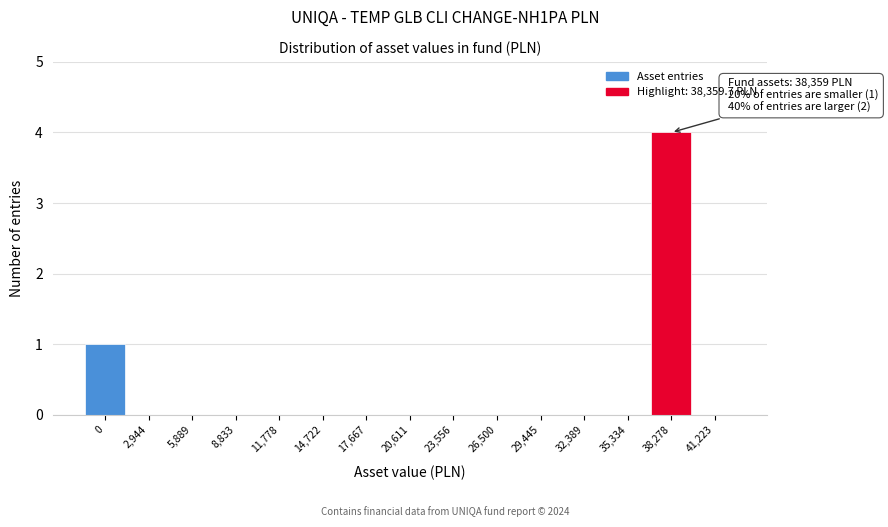

Reading left to right, extract all data points from this chart.

0=1	2,944=0	5,889=0	8,833=0	11,778=0	14,722=0	17,667=0	20,611=0	23,556=0	26,500=0	29,445=0	32,389=0	35,334=0	38,278=4	41,223=0